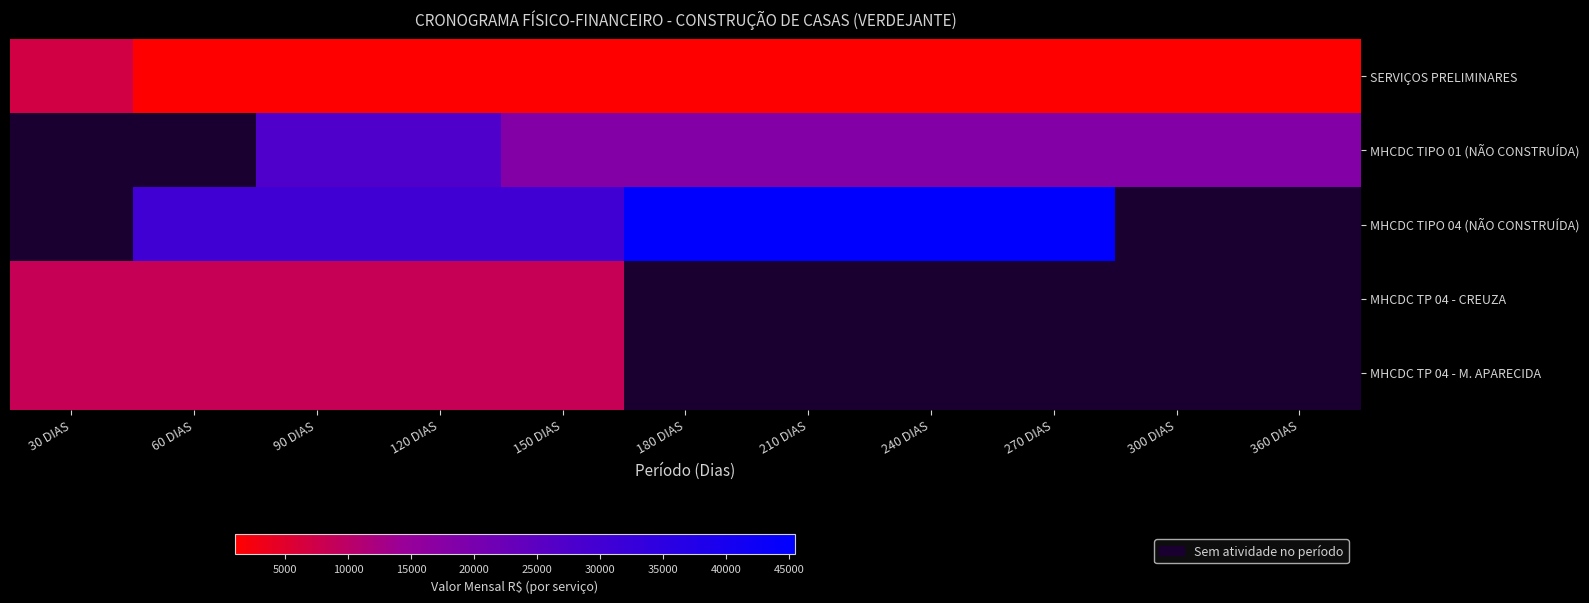

Is the value of MHCDC TIPO 04 (NÃO CONSTRUÍDA) at 240 DIAS greater than the value of MHCDC TP 04 - M. APARECIDA at 90 DIAS?

Yes